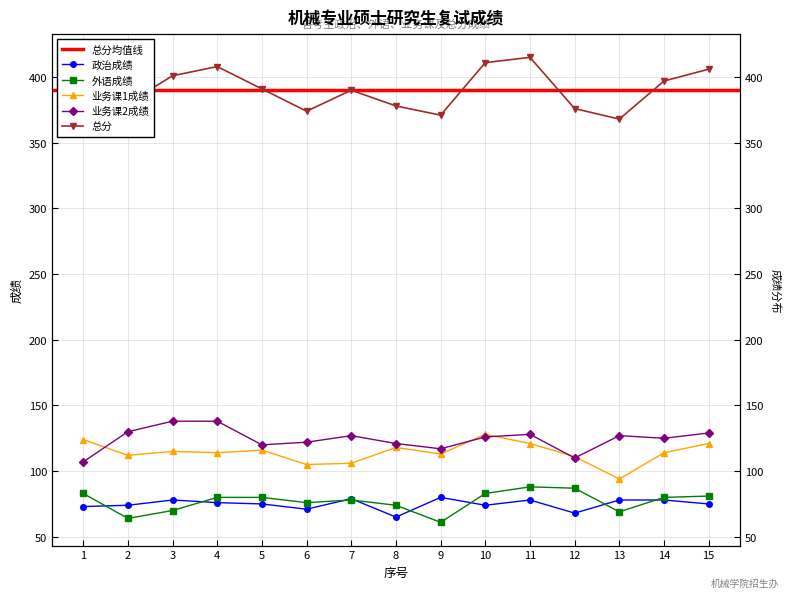

At which category is the sum across all series the highest?

11